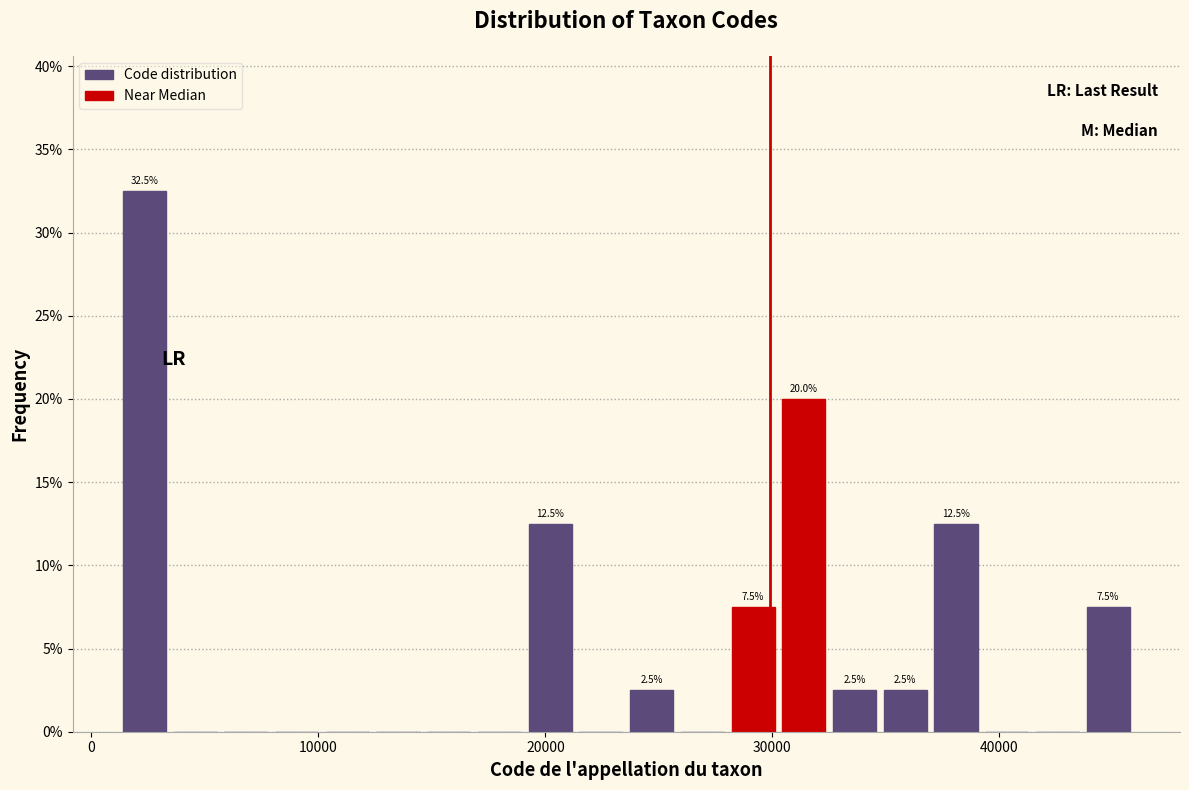

Around what value on the x-axis is the tallest bar? Give the approximate position of its centre, as read against the axis.

2000